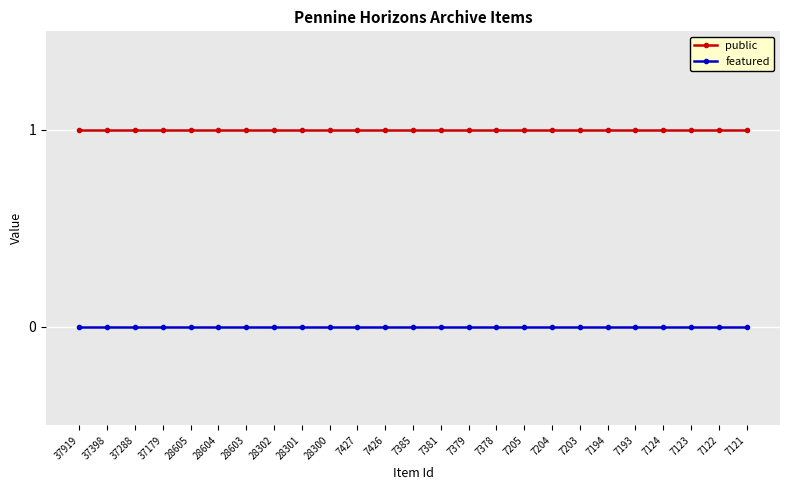

What is the value of the public point at the 22nd from the left?

1